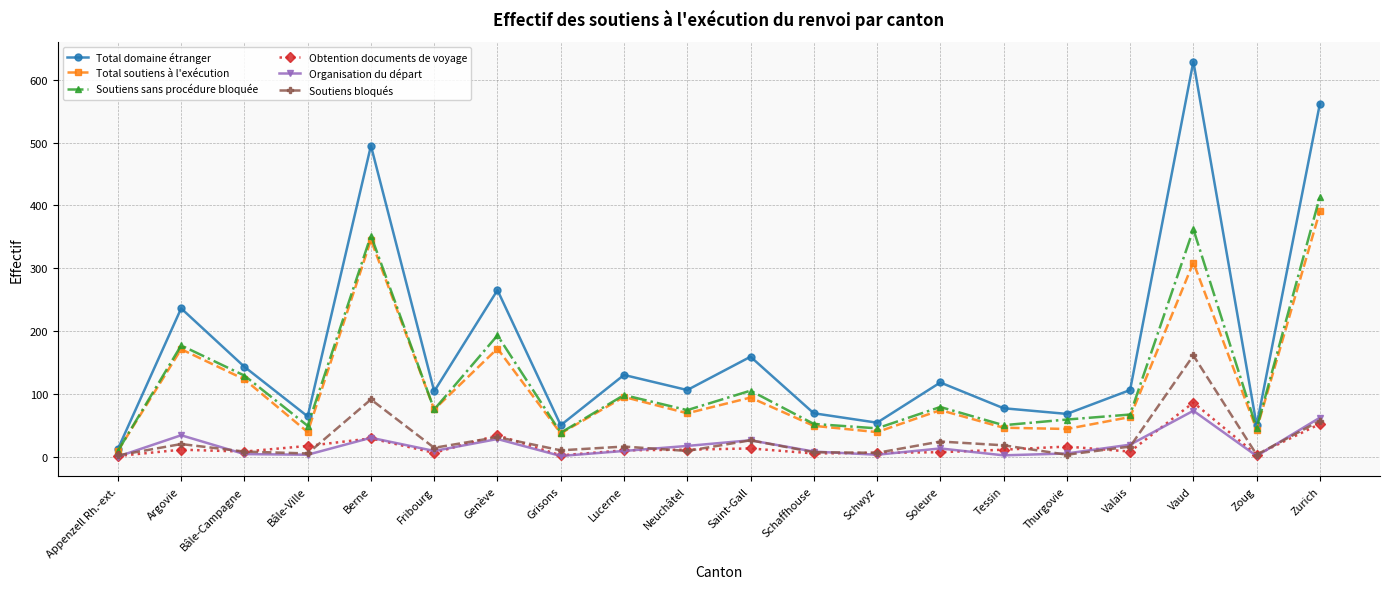

What is the total value across all series at Schaffhouse?

190